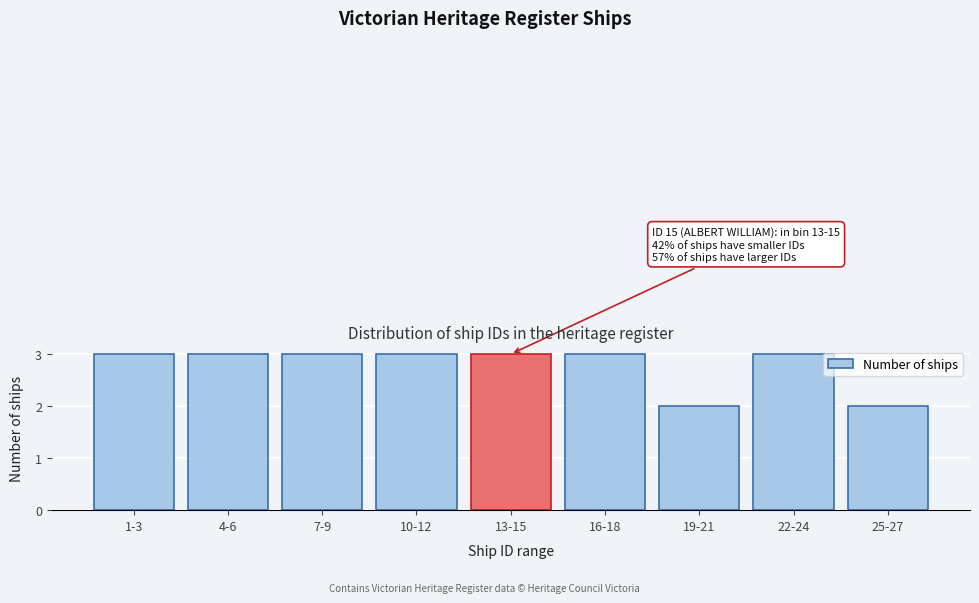

Reading left to right, what are all the values shown in this chart?

1-3=3	4-6=3	7-9=3	10-12=3	13-15=3	16-18=3	19-21=2	22-24=3	25-27=2